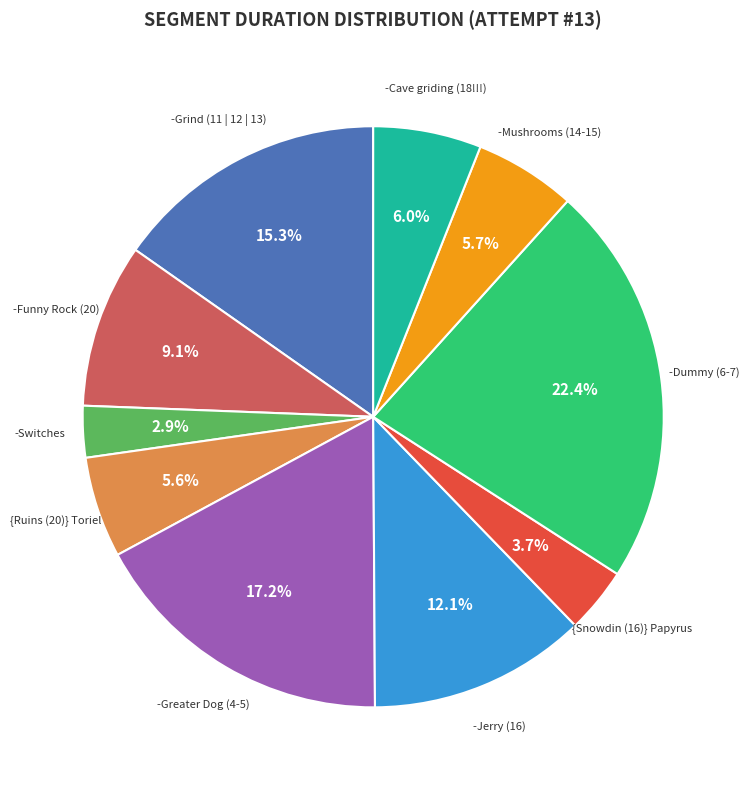

How many segments does this pie chart have?

10